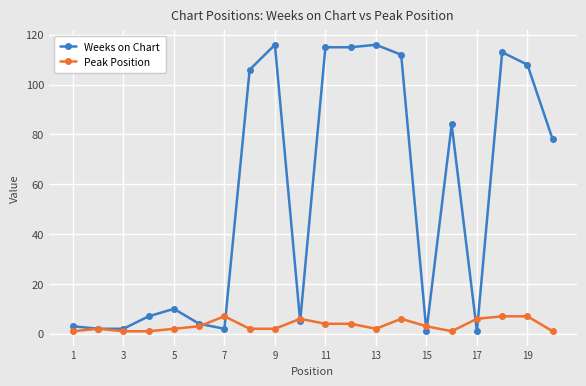

What is the maximum value shown in the chart?

116